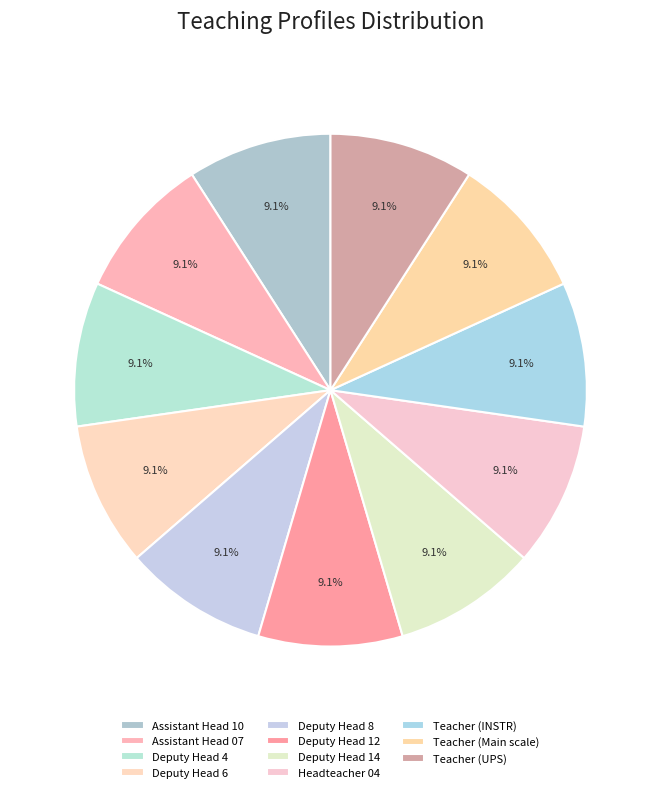

What is the ratio of the value at Headteacher 04 to the value at Teacher (UPS)?

1.0